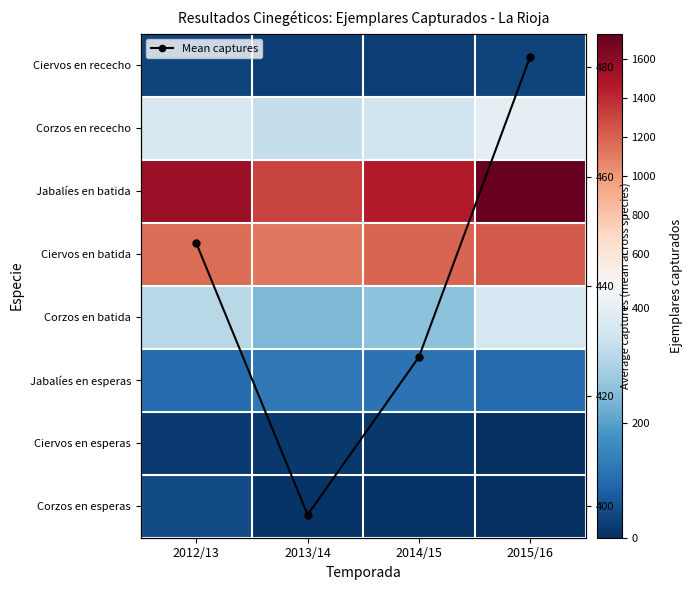

Rank the categories by Ciervos en batida value from highest to lowest.

2015/16, 2014/15, 2012/13, 2013/14